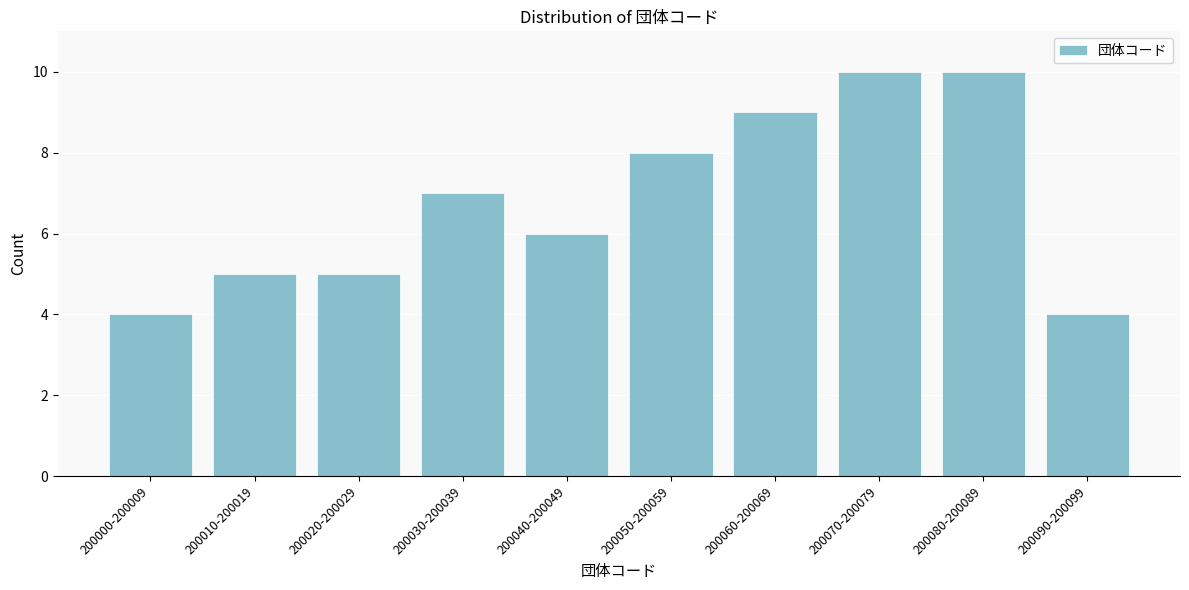

Reading right to left, what are all the values shown in this chart?

4	10	10	9	8	6	7	5	5	4